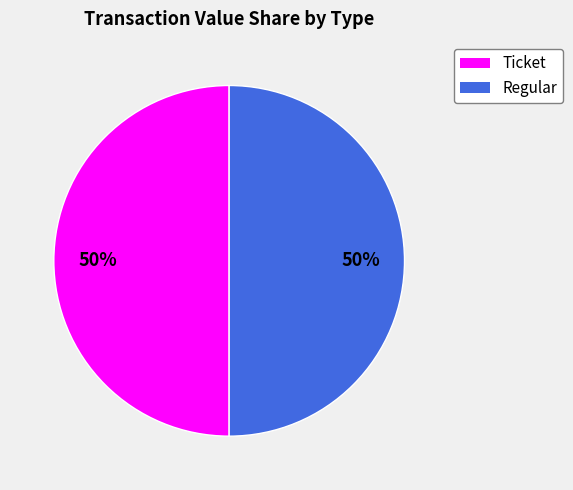

Count the number of slices in the pie.

2